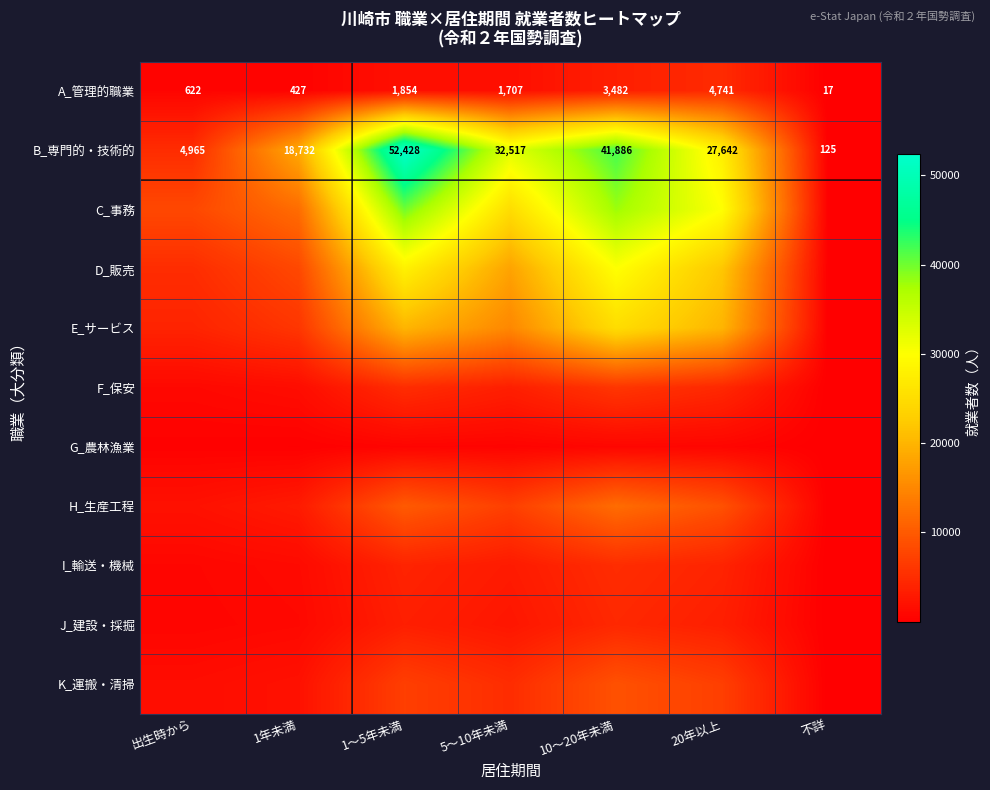

At how many categories does at least one series exceed 47875?

1